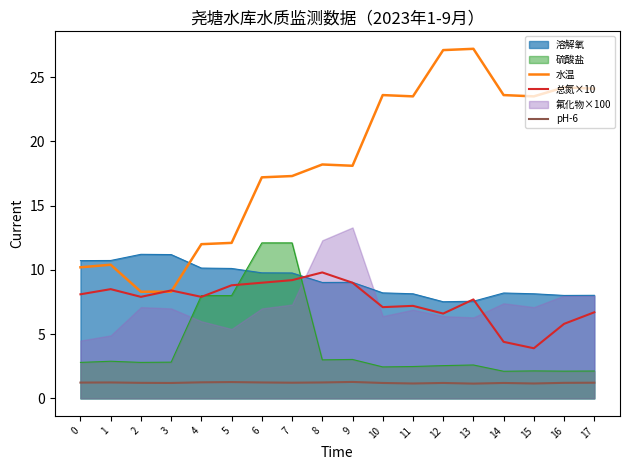

The pH-6 series shows 1.2 at 8. True or false?

True